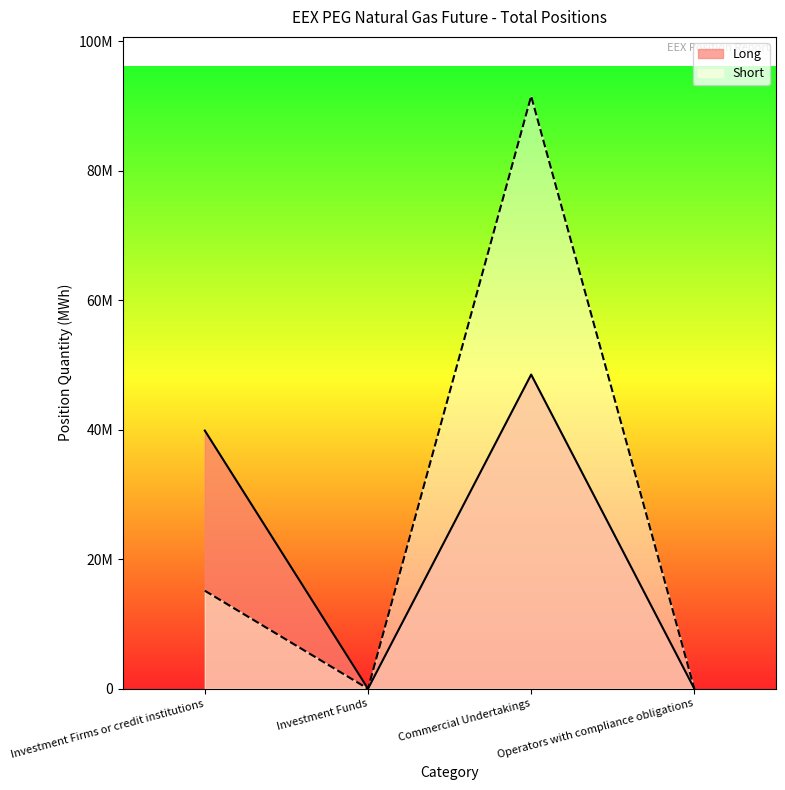

Rank the categories by Short value from lowest to highest.

Investment Funds, Operators with compliance obligations, Investment Firms or credit institutions, Commercial Undertakings